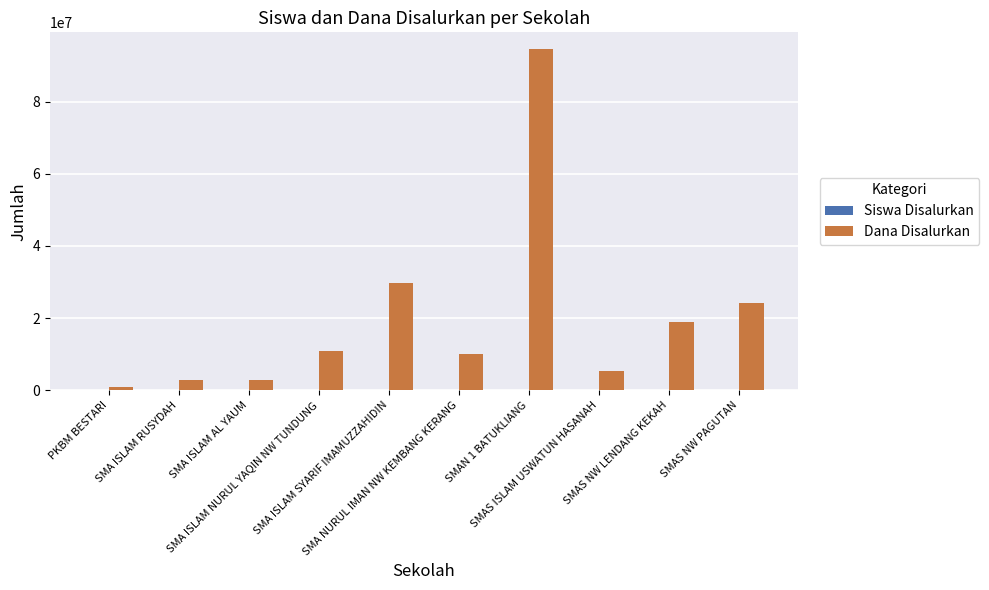

What is the greatest value displayed?

94500000